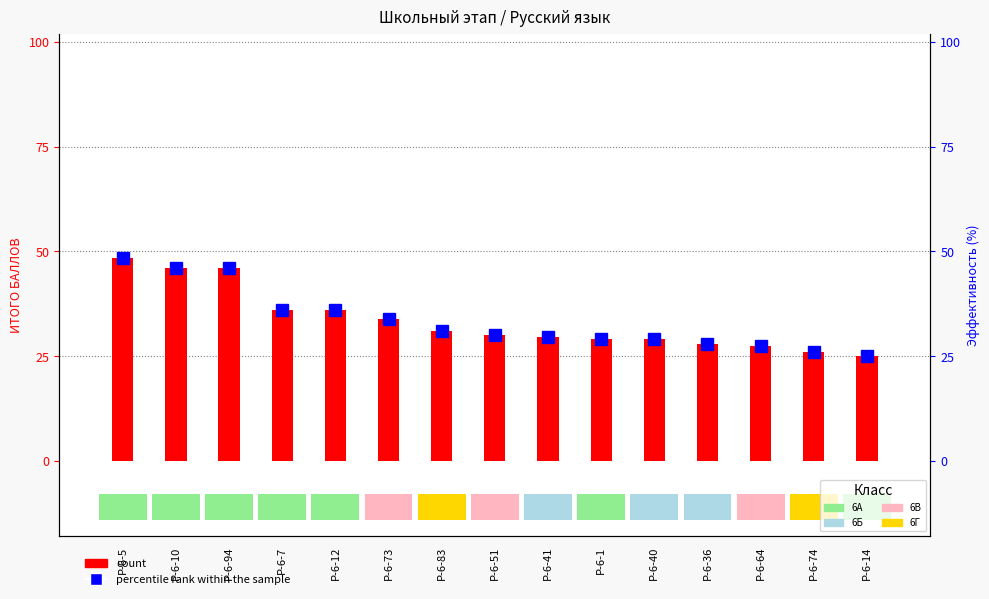

What is the label of the 7th bar from the left?

Р-6-83